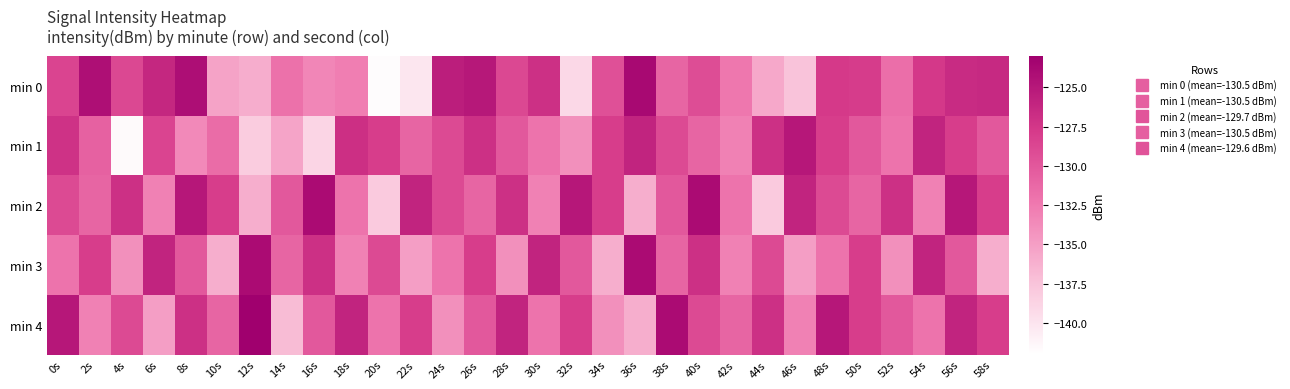

Which series changed the most between 8s and 56s?

min 1